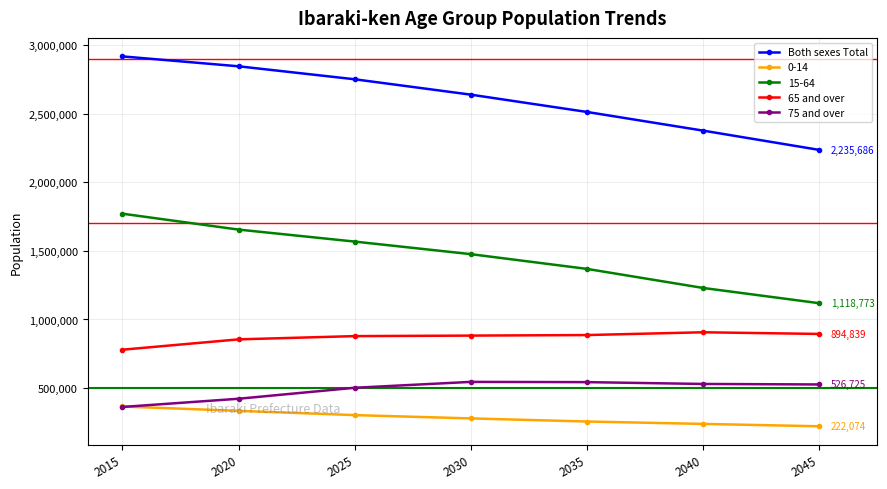

True or false: 65 and over and Both sexes Total cross at least once.

False